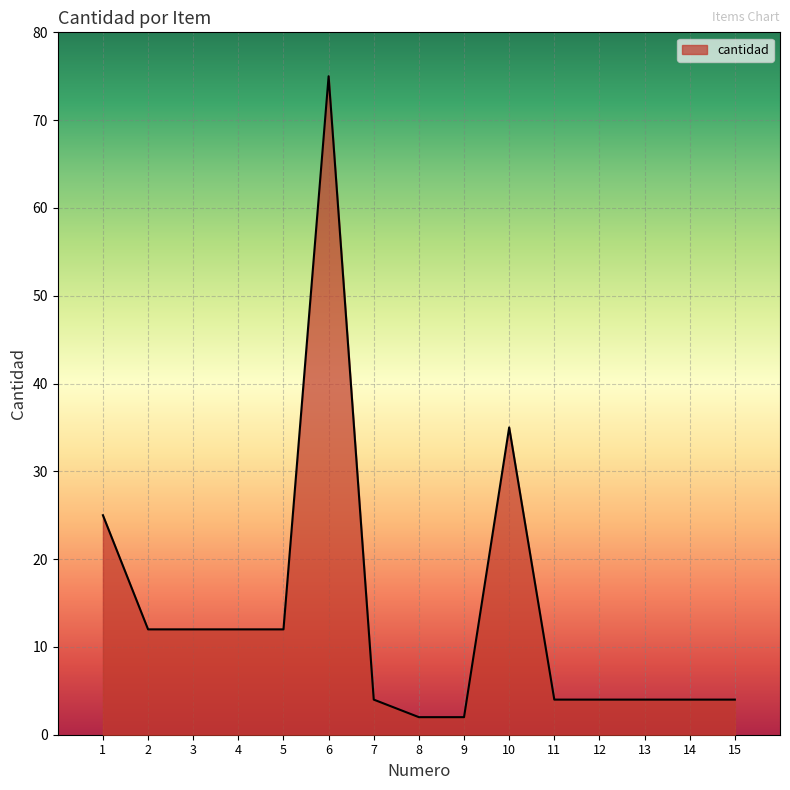

Where is the data nearest to the value 38?

10